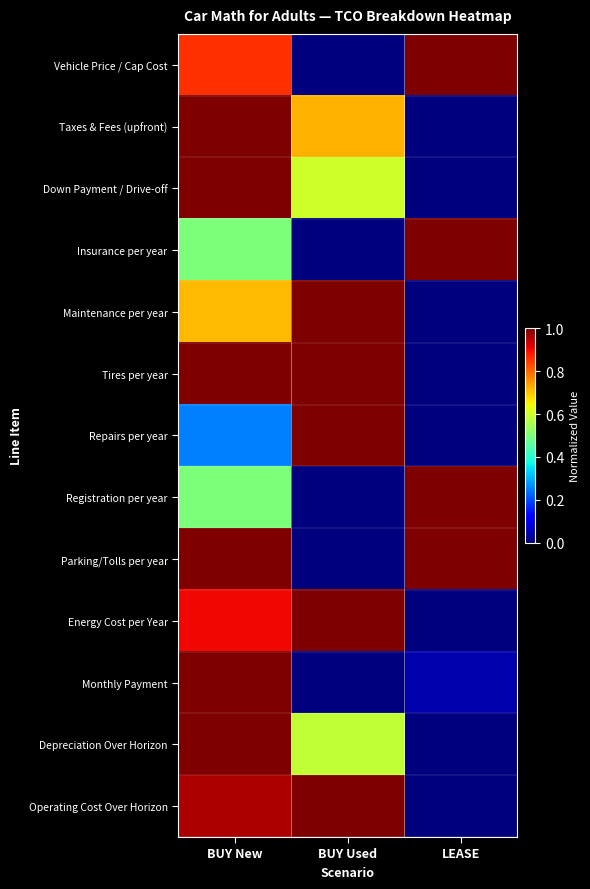

Which has a higher value, LEASE or BUY New?

LEASE